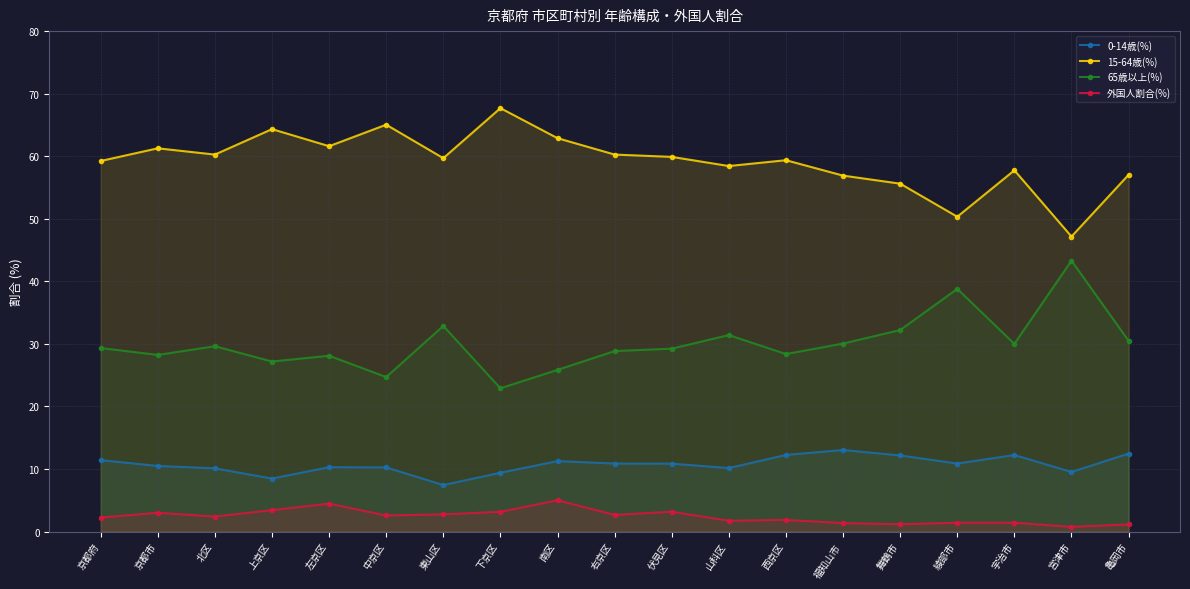

How many interior local valleys does the 15-64歳(%) series have?

6